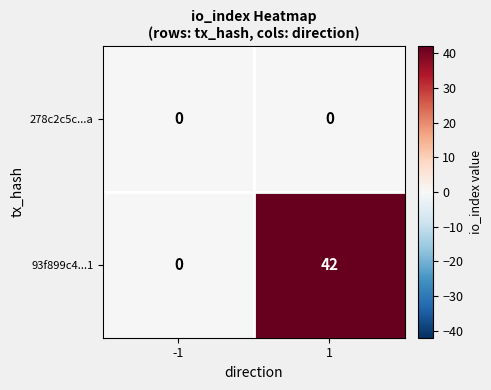

How many values in the 93f899c4...1 series are below 42?

1